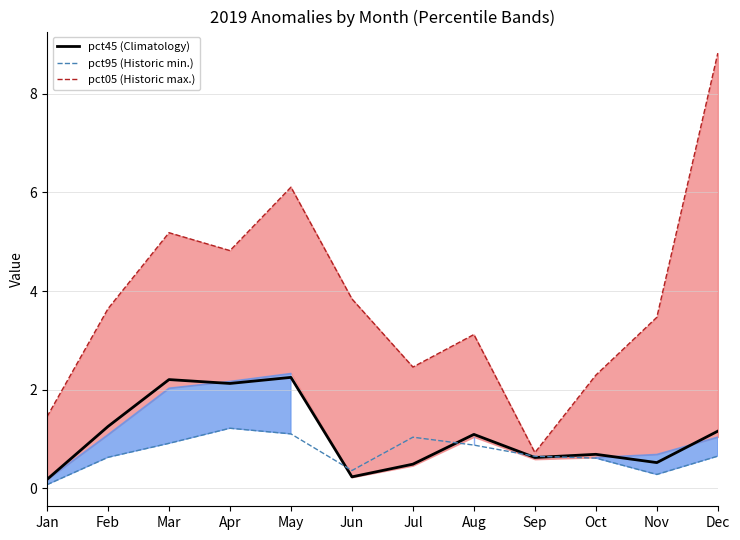

Is the value of pct95 dashed min. at Nov greater than the value of pct05 dashed max. at Dec?

No